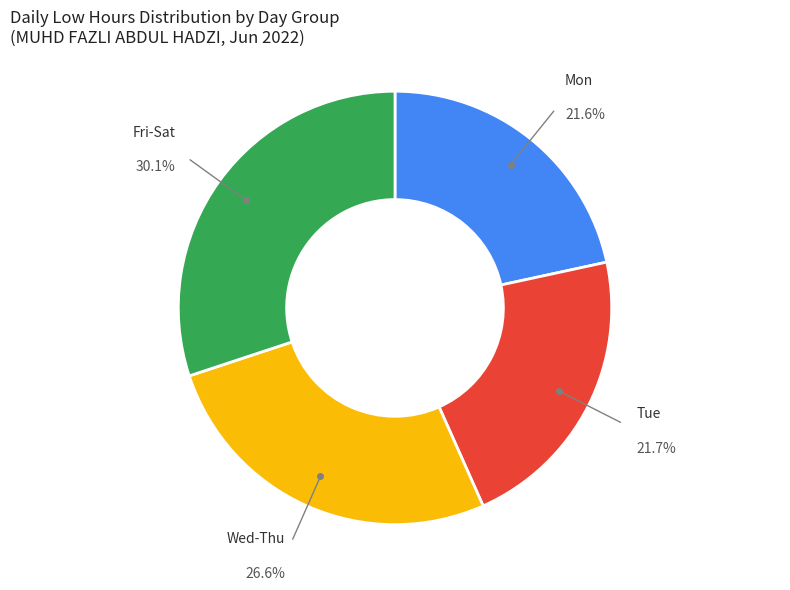

What portion of the pie excludes Tue?

78.3%